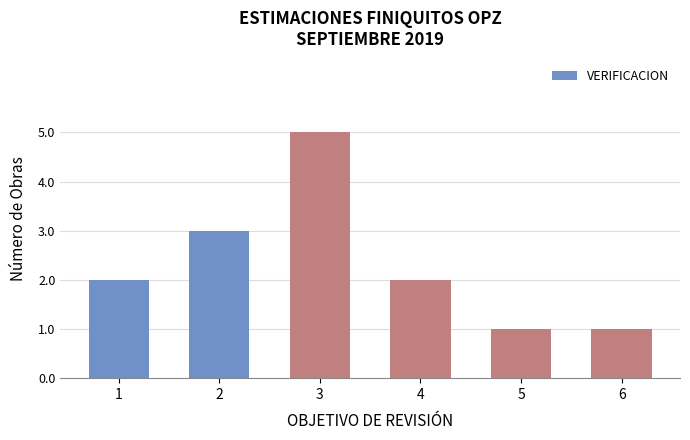

The value at 3 is 7. True or false?

False